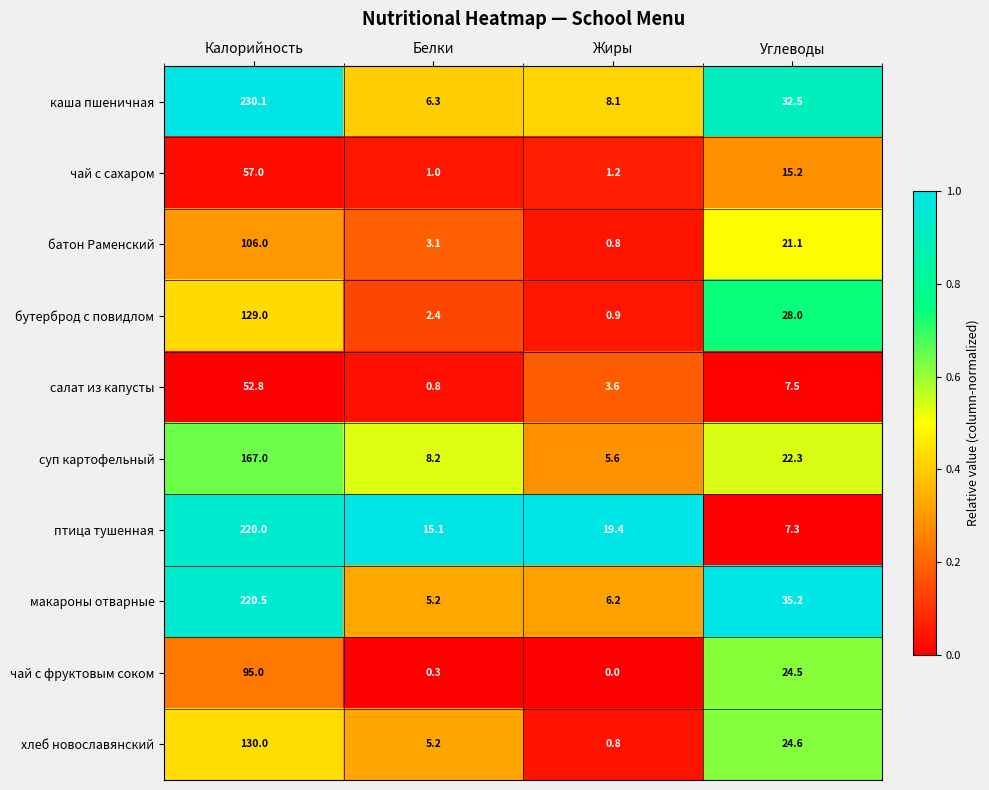

At which label does чай с фруктовым соком first exceed 24?

Калорийность